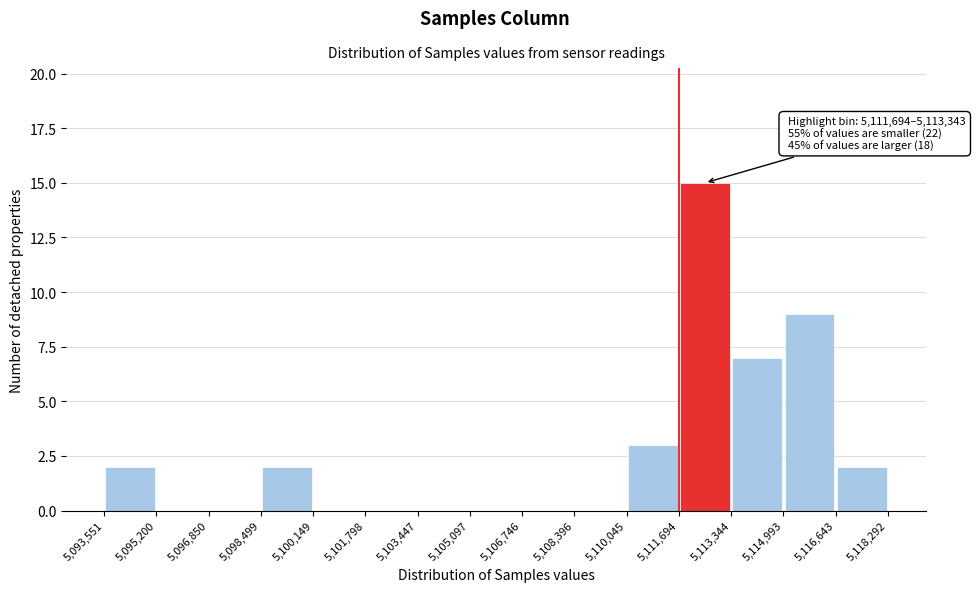

Over which range of the x-axis is the bar tallest?

5,111,694 to 5,113,344